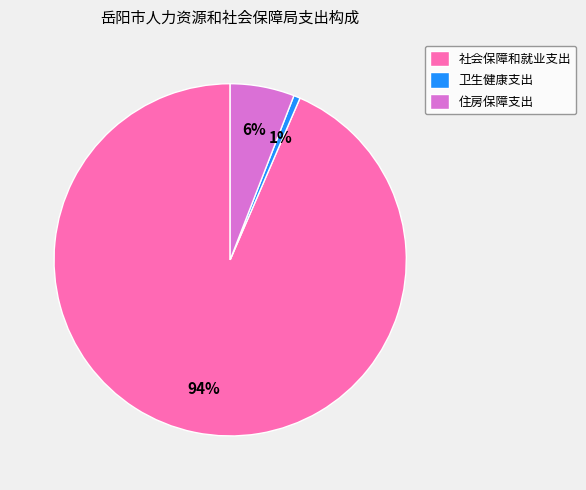

Is the sum of 卫生健康支出 and 社会保障和就业支出 greater than half?

Yes